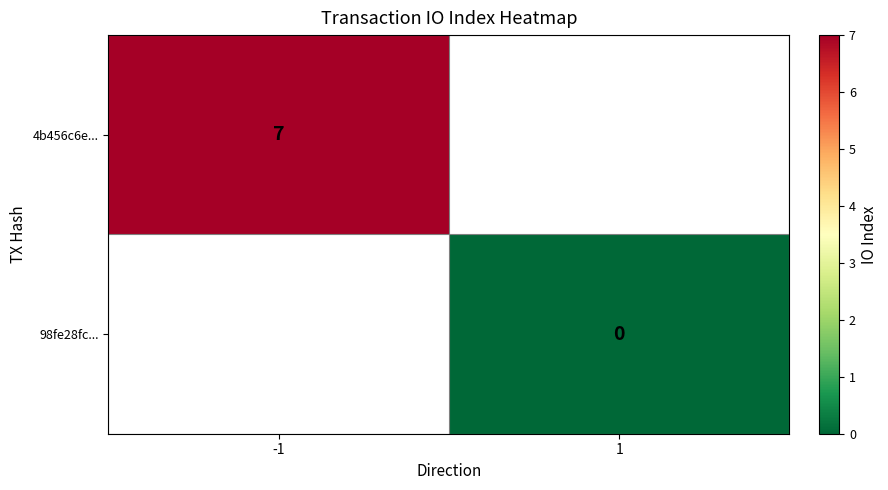

Which category has the highest value in the 98fe28fc... series?

-1